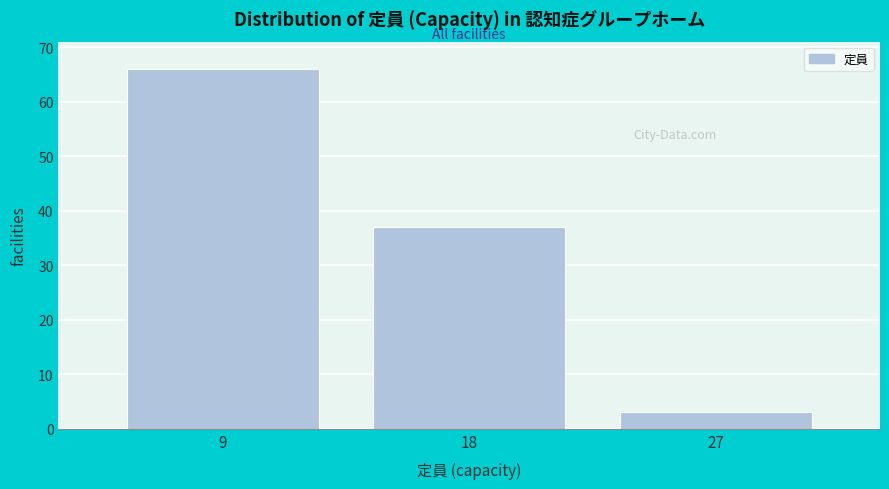

Reading right to left, list all the values displayed in this chart.

27=3	18=37	9=66